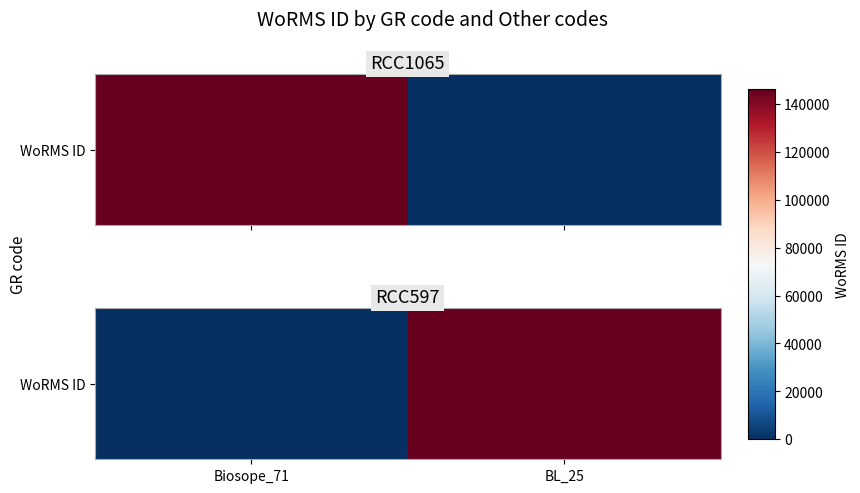

Between BL_25 and Biosope_71, which is larger?

BL_25